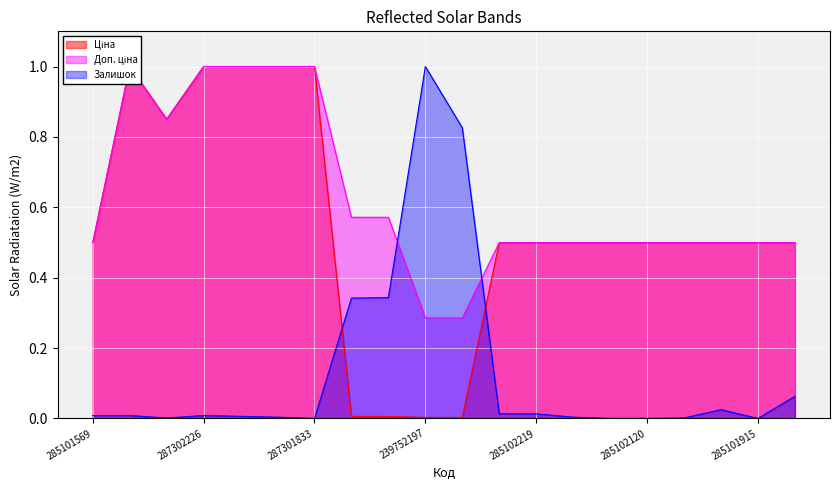

List the labels in order of Ціна value, smallest first.

239752197, 239752196, 239792197, 239792196, 285101569, 285102221, 285102219, 285102218, 285102216, 285102120, 285102044, 285101916, 285101915, 285101913, 287292222, 287302223, 287302226, 287302225, 287302224, 287301833